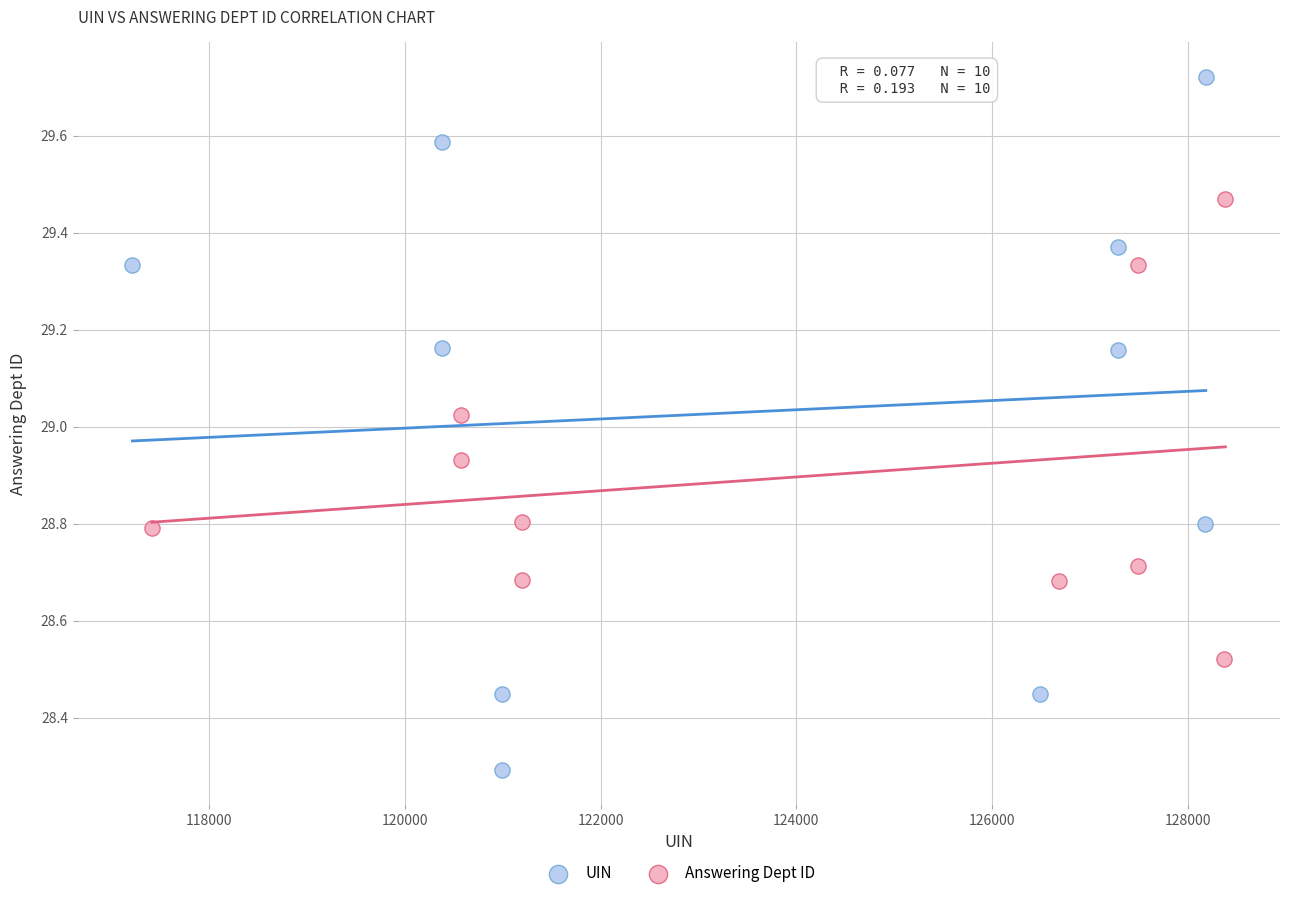

Which series has the widest spread of Y values?

UIN